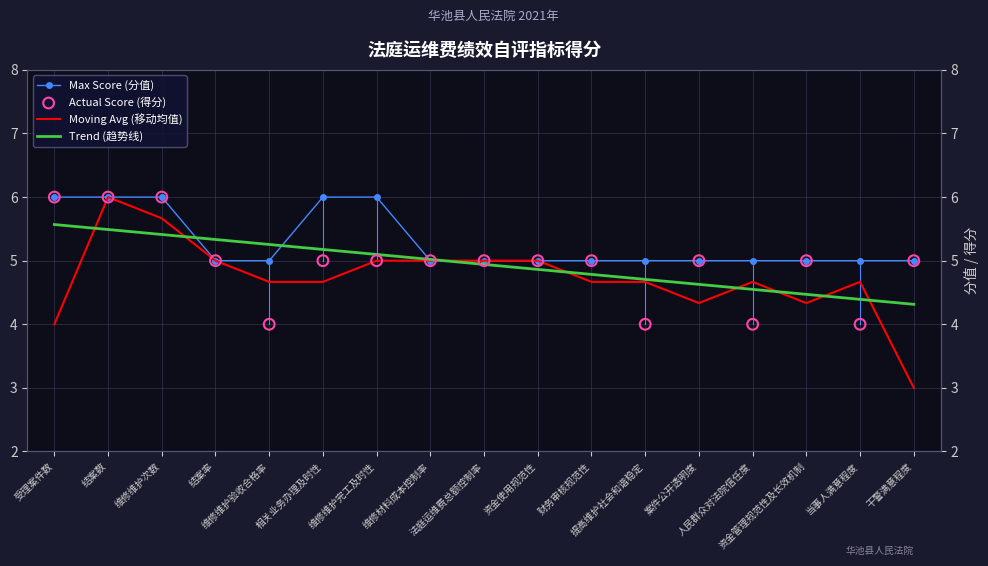

What is the total value across all series at 维修材料成本控制率?

20.0